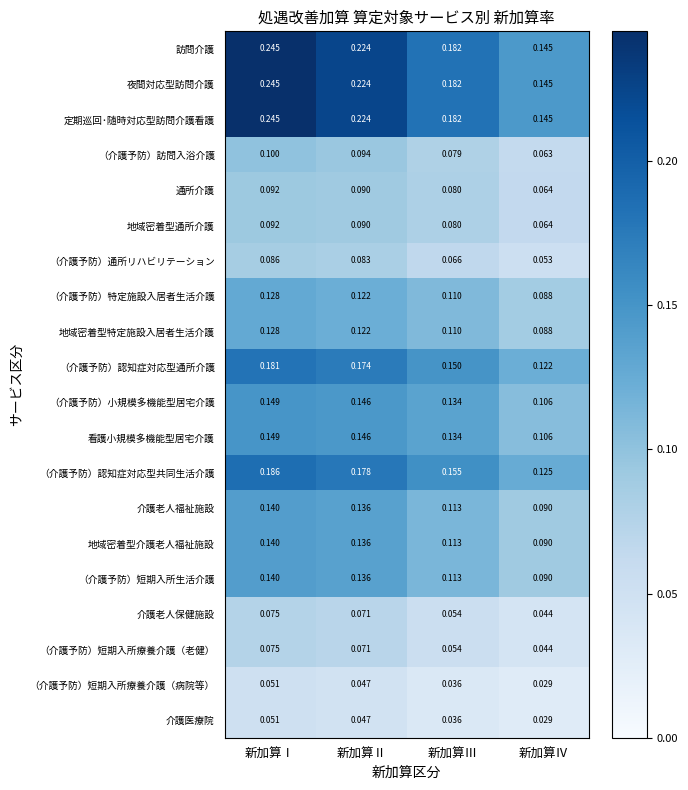

Which label corresponds to the largest value in the chart?

新加算Ⅰ